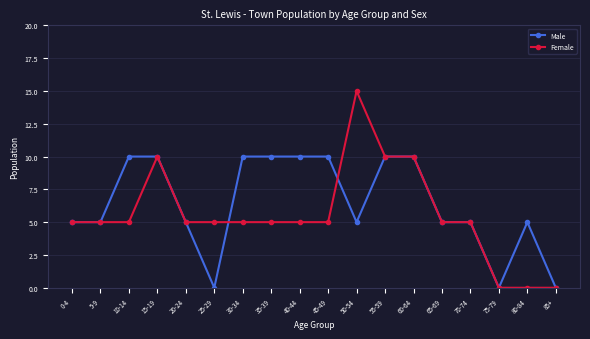

Which series has the largest total across all categories?

Male